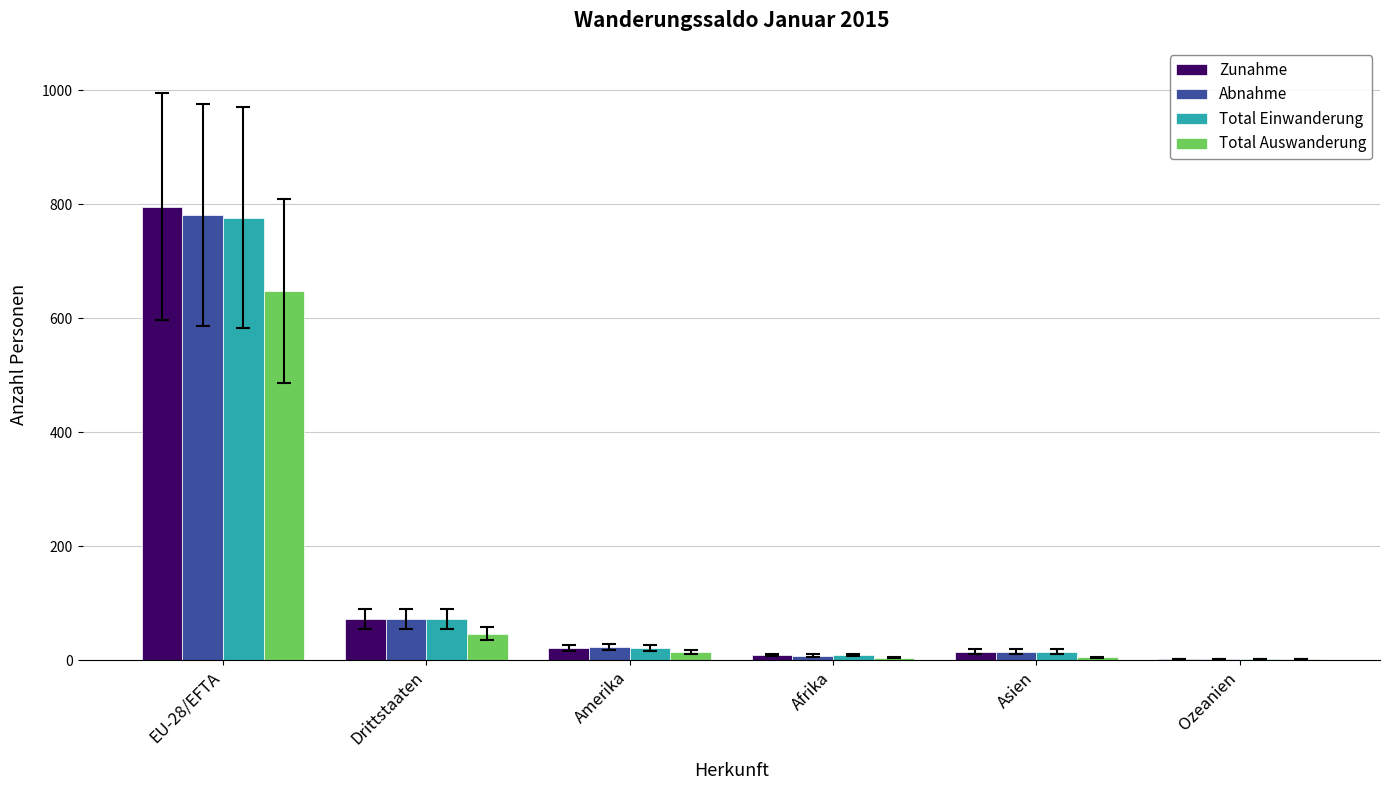

What is the maximum value for Total Einwanderung?

776